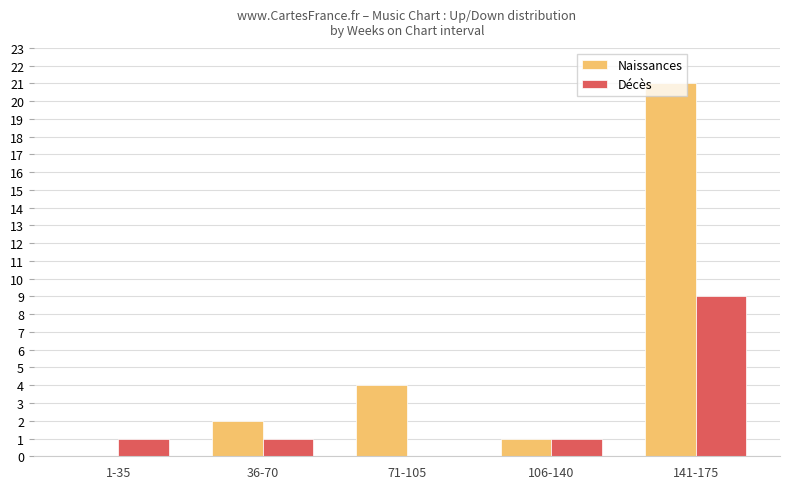

Reading right to left, list all the values displayed in this chart.

Naissances: 141-175=21	106-140=1	71-105=4	36-70=2	1-35=0
Décès: 141-175=9	106-140=1	71-105=0	36-70=1	1-35=1